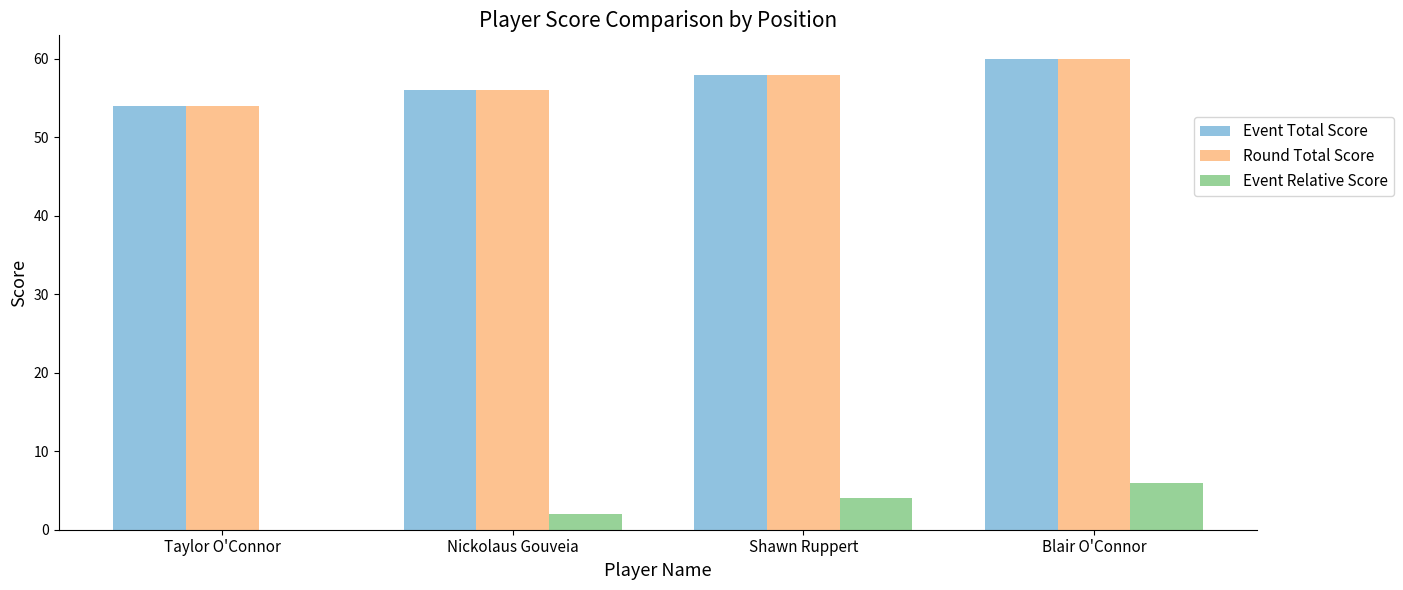

Reading left to right, extract all data points from this chart.

Event Total Score: Taylor O'Connor=54	Nickolaus Gouveia=56	Shawn Ruppert=58	Blair O'Connor=60
Round Total Score: Taylor O'Connor=54	Nickolaus Gouveia=56	Shawn Ruppert=58	Blair O'Connor=60
Event Relative Score: Taylor O'Connor=0	Nickolaus Gouveia=2	Shawn Ruppert=4	Blair O'Connor=6